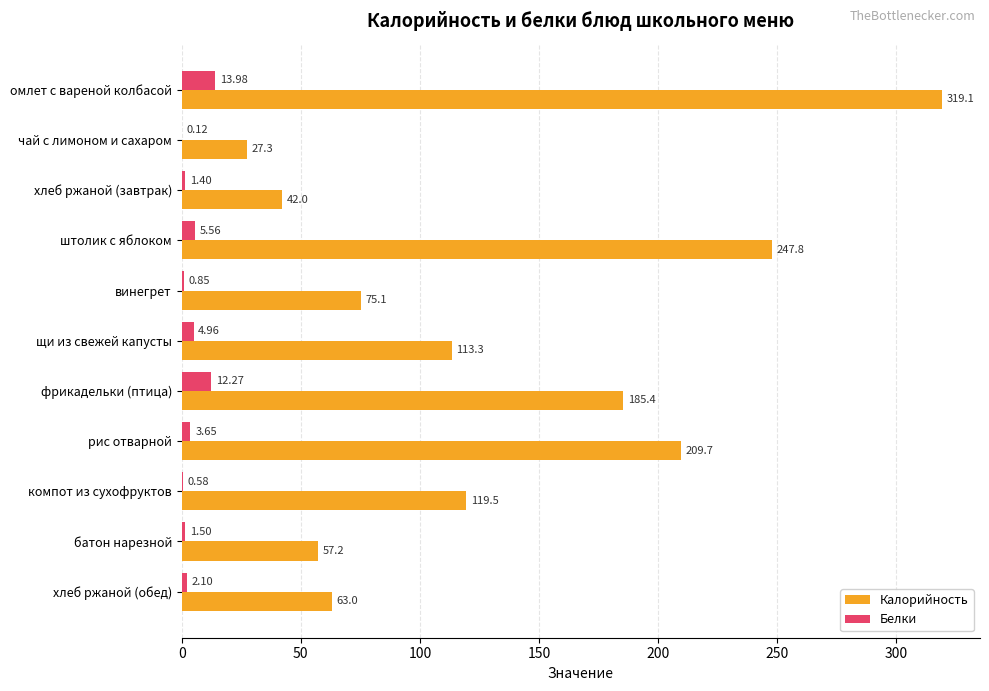

What is the average value of the Белки series?

4.3